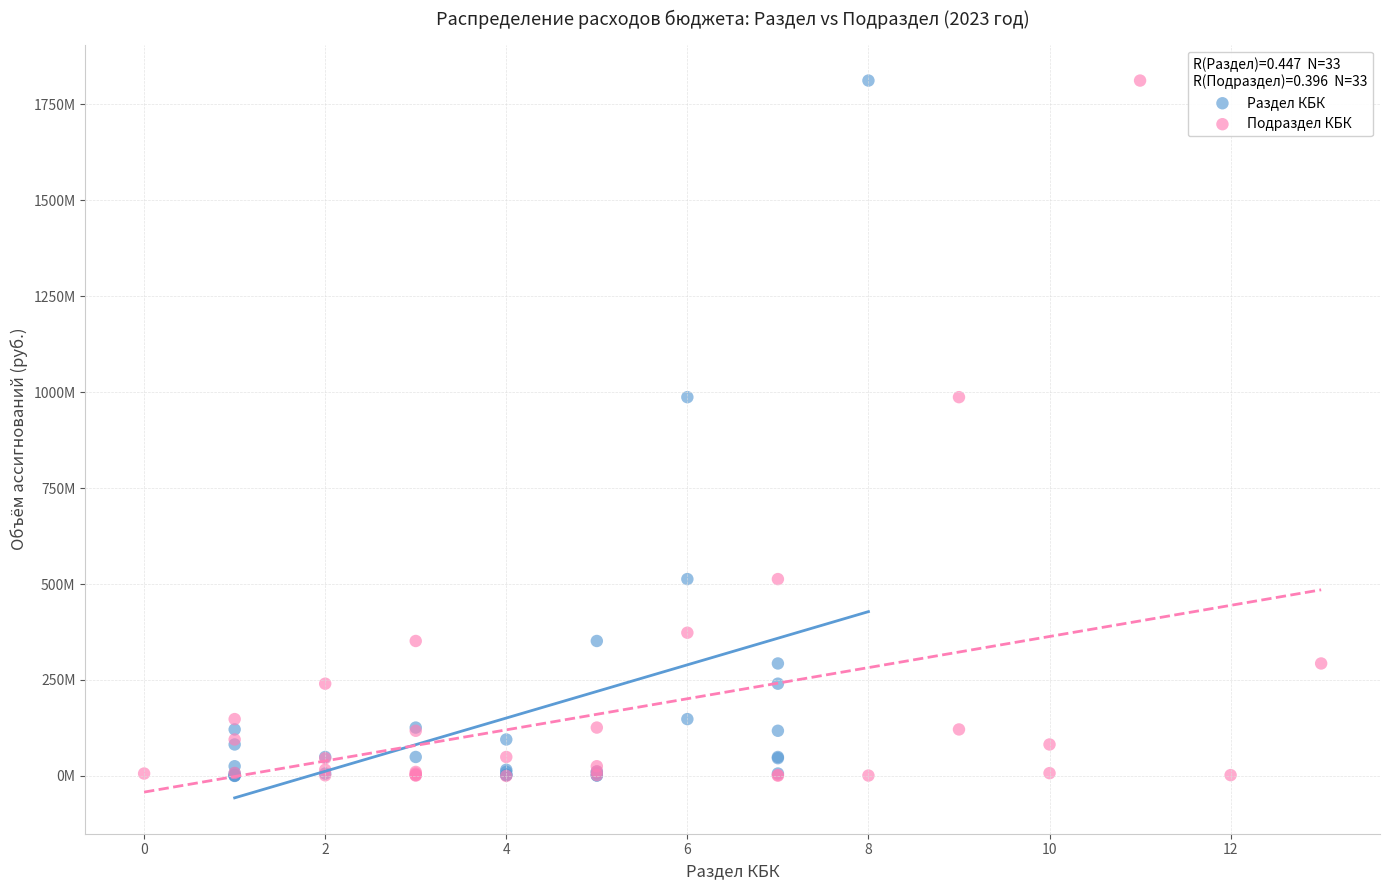

What are all the series names shown in the legend?

Раздел КБК, Подраздел КБК